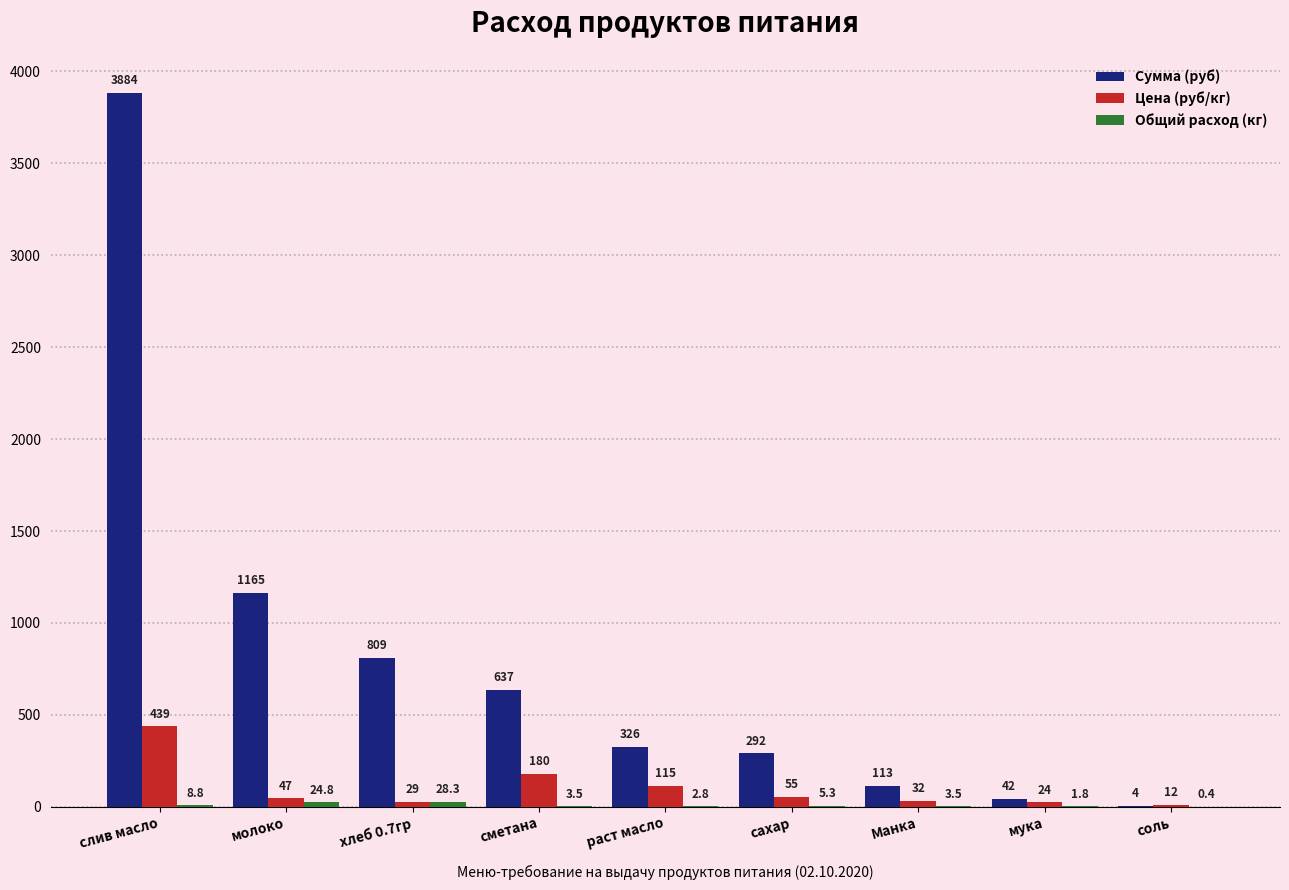

Which category has the highest value in the Цена (руб/кг) series?

слив масло